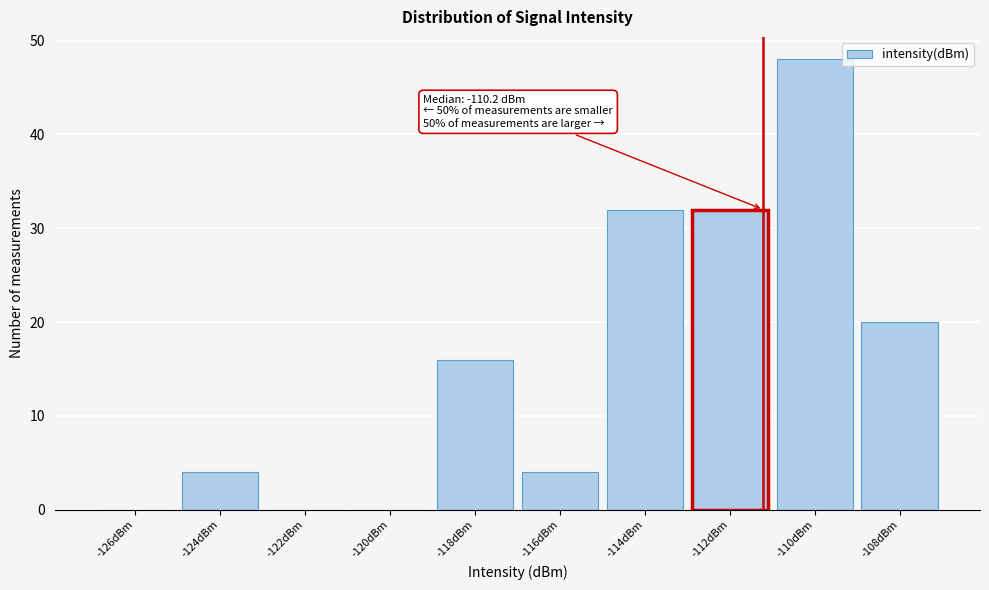

Reading left to right, extract all data points from this chart.

-126dBm=0	-124dBm=4	-122dBm=0	-120dBm=0	-118dBm=16	-116dBm=4	-114dBm=32	-112dBm=32	-110dBm=48	-108dBm=20